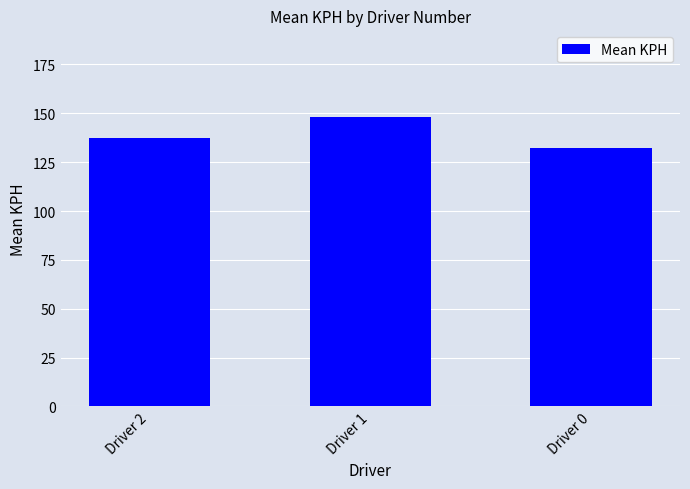

Between Driver 2 and Driver 1, which is larger?

Driver 1